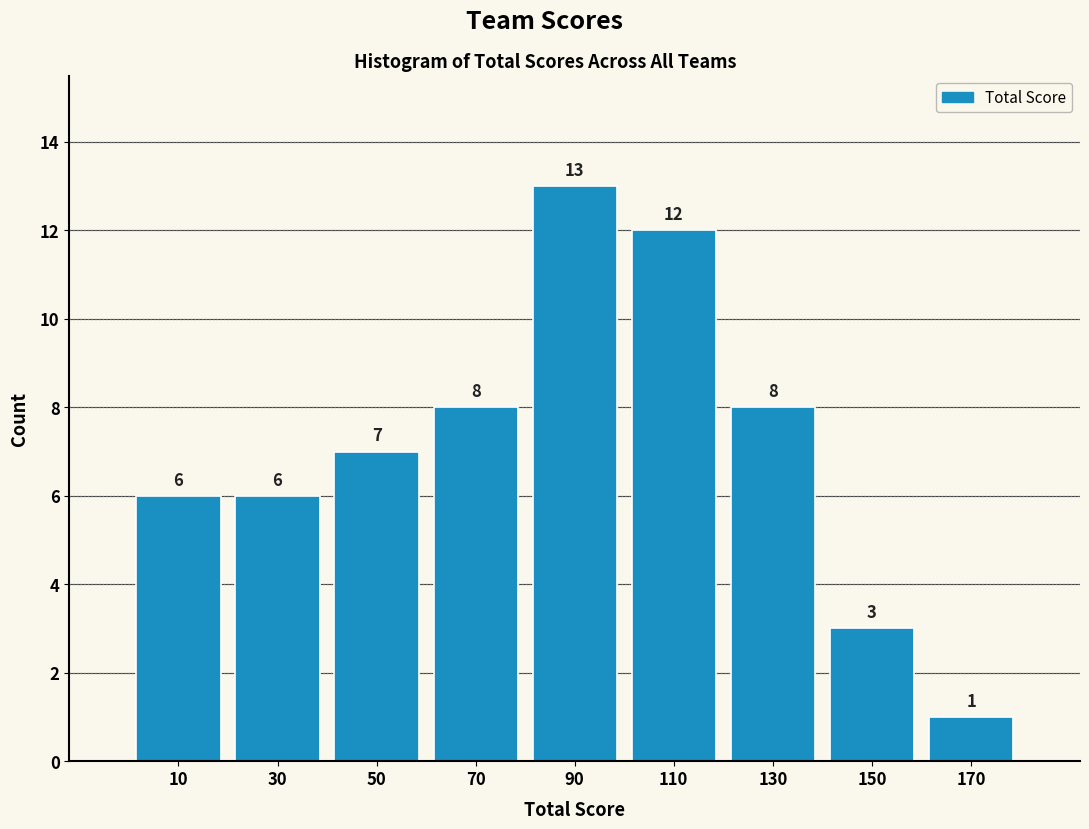

Over which range of the x-axis is the bar tallest?

80 to 100